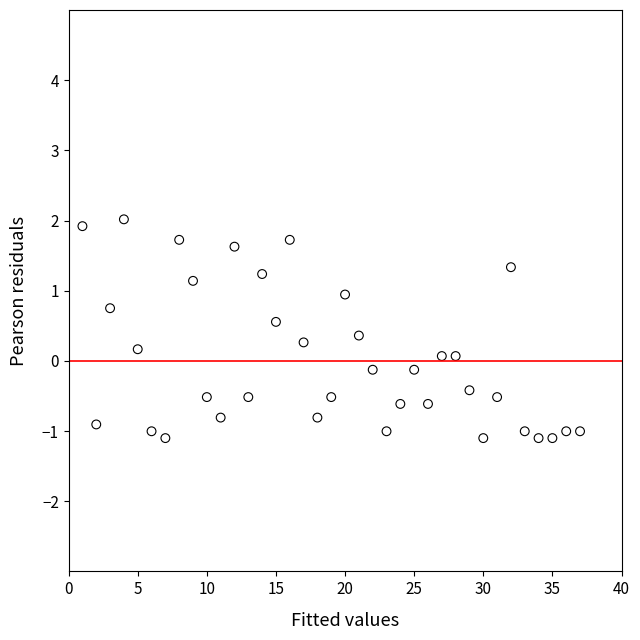

What is the range of X values (max minus min)?

36.0